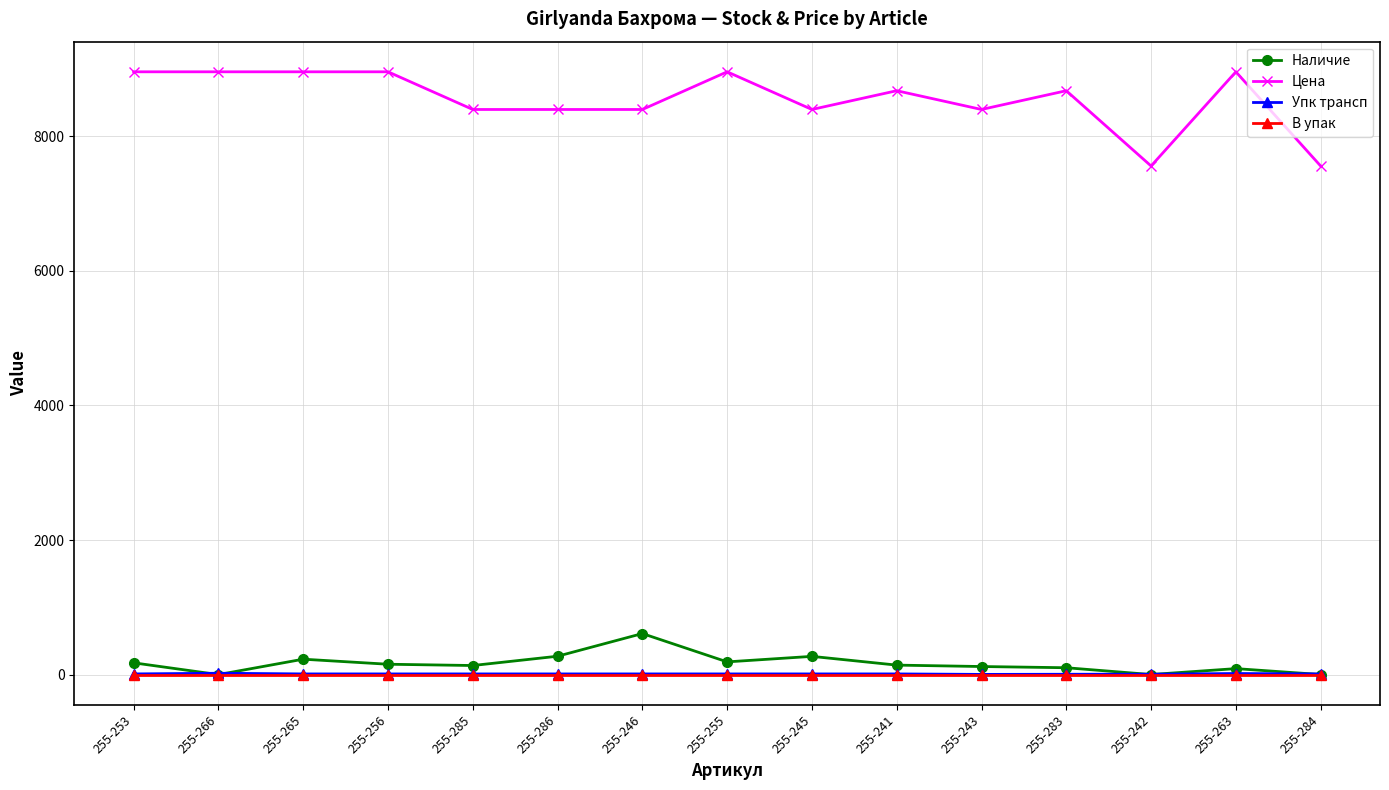

What is the total value across all series at 255-283?

8786.9